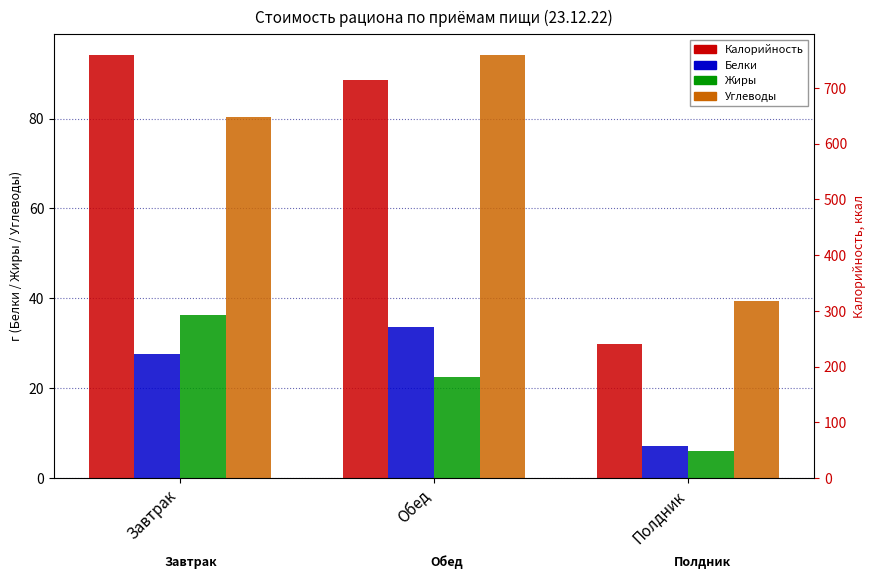

What is the difference between the highest and lowest values at Завтрак?

731.2